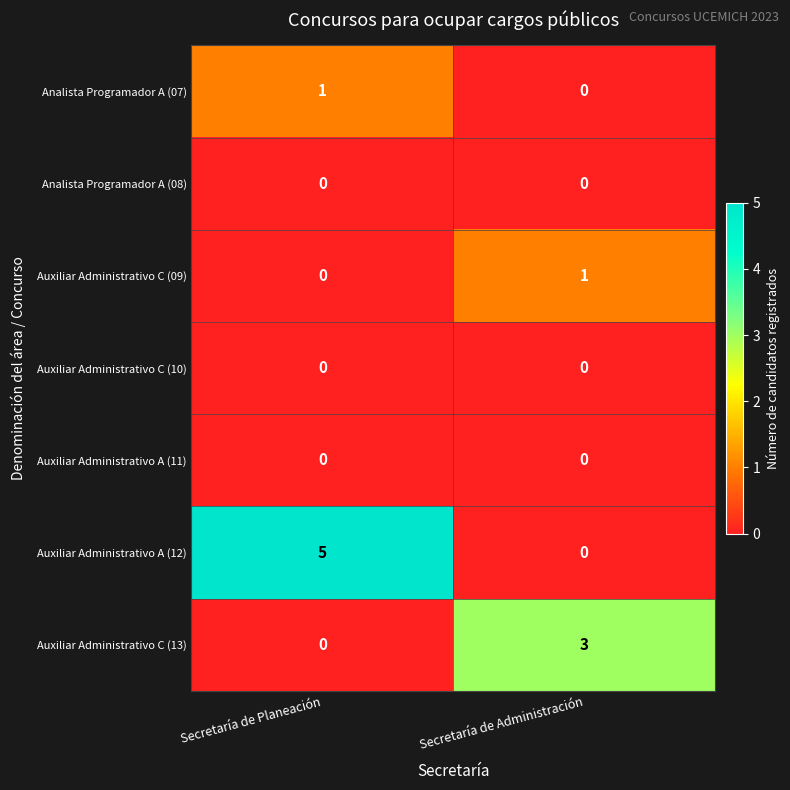

Rank the categories by Auxiliar Administrativo C (13) value from highest to lowest.

Secretaría de Administración, Secretaría de Planeación